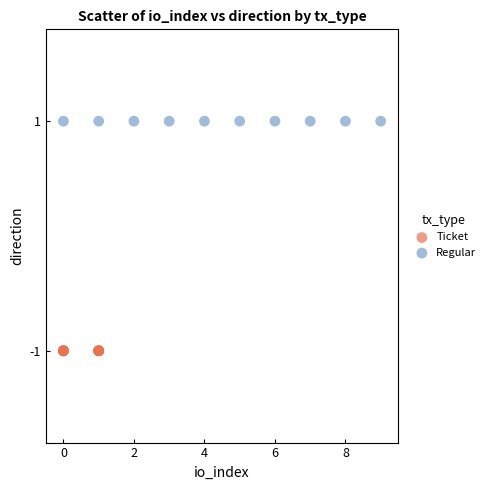

Which series reaches the minimum Y coordinate?

Ticket